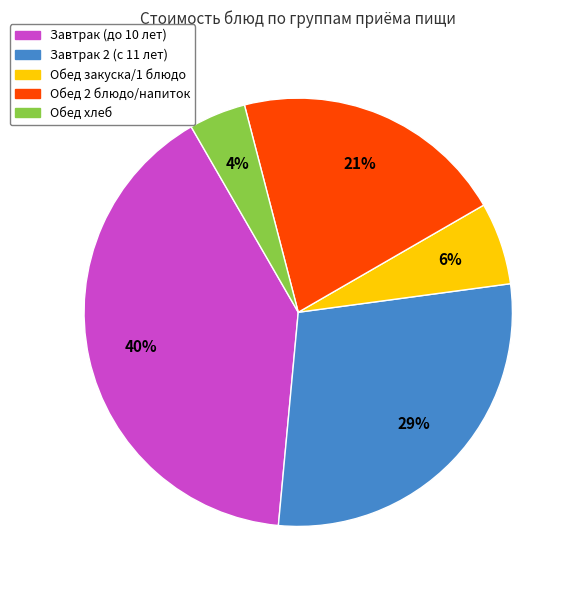

To the nearest percent, what is the average slice percentage?

20%